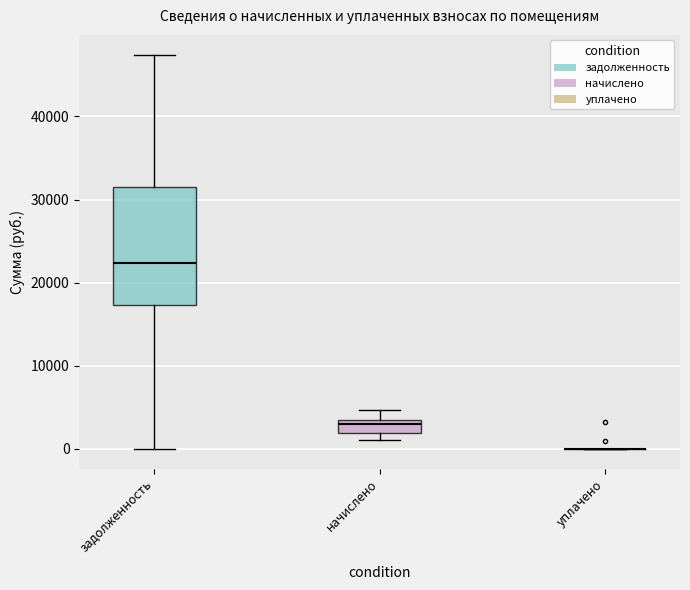

Reading left to right, transcribe this box plot: for each box, give where its median line is, the range the box spans, and where its two whiskers end, as read against the y-axis. The values are not printed on the chart, so give them approximately, as read against the axis.

задолженность: median 22000, box 17000 to 32000, whiskers 0 to 47000
начислено: median 3000 (just below the box's upper edge), box 2000 to 3000, whiskers 1000 to 5000
уплачено: box collapsed to a line at 0, whiskers 0 to 0